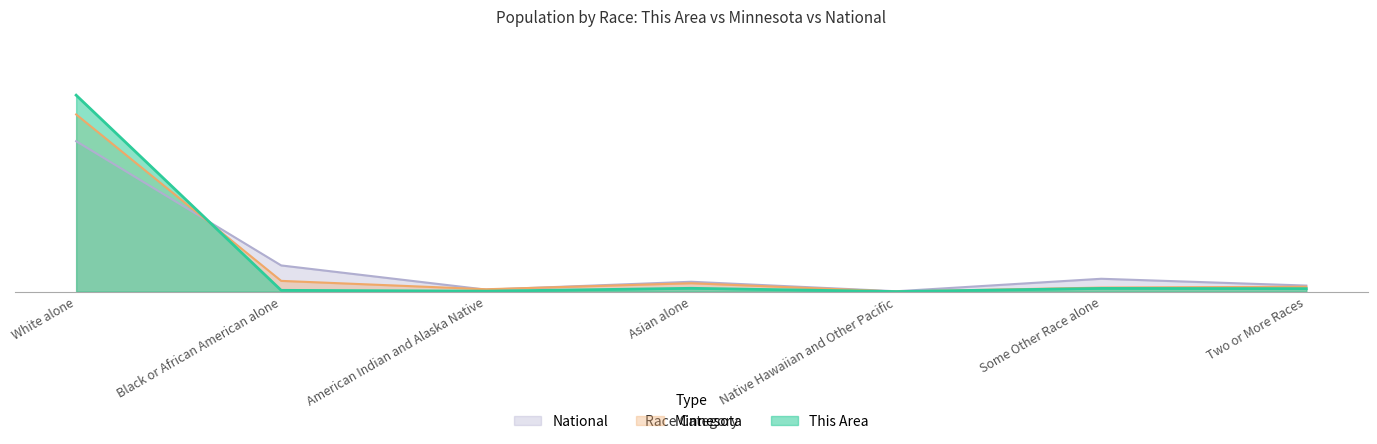

What is the spread (max minus min) of values at White alone?

10529.8